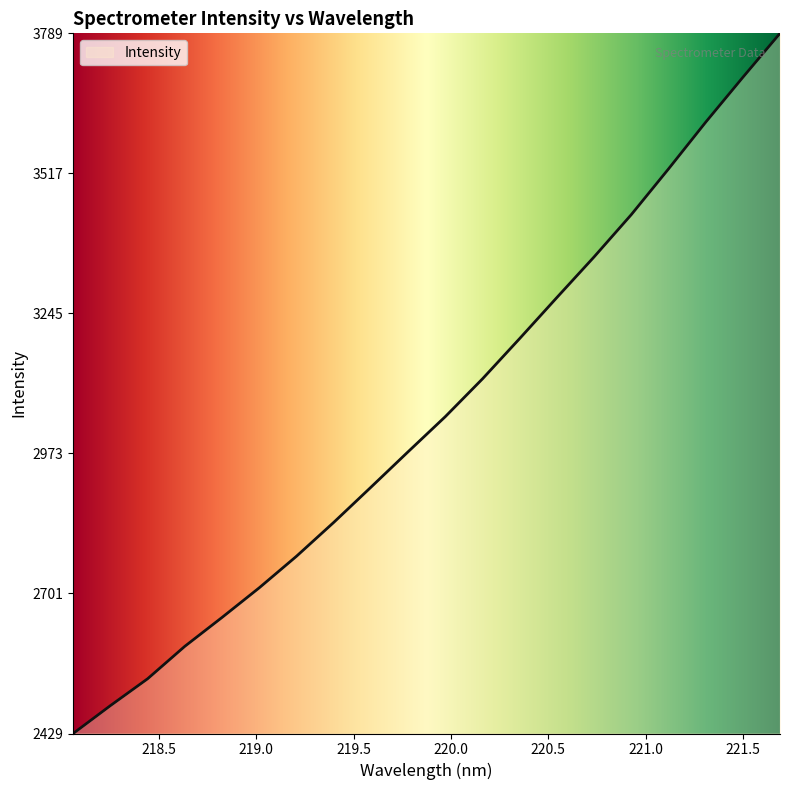

What is the smallest value displayed?

2429.2